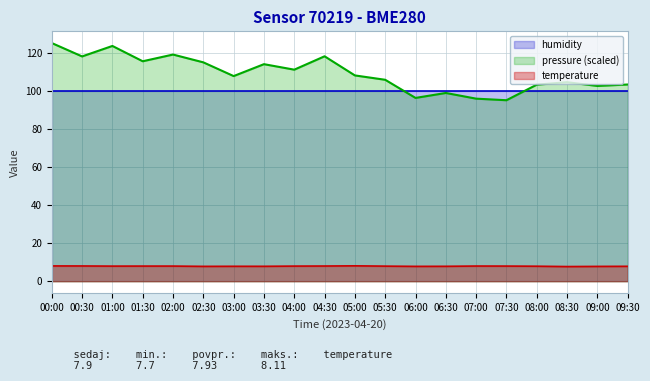

At 02:00, list the series in order from largest to smallest.

pressure (scaled), humidity, temperature